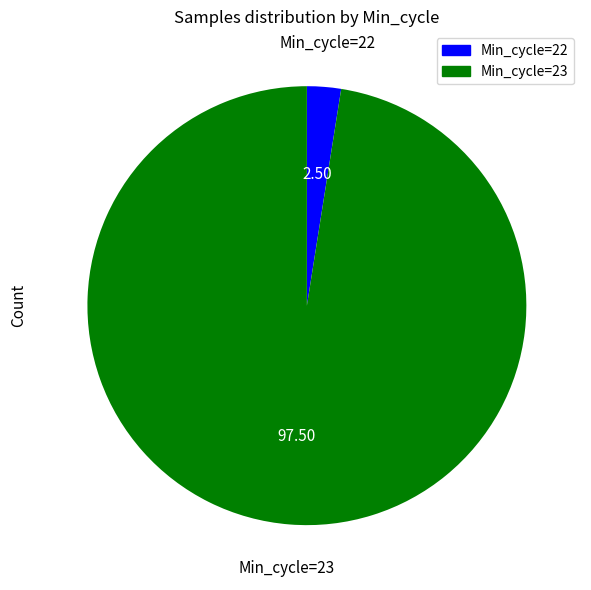

Which has a higher value, Min_cycle=23 or Min_cycle=22?

Min_cycle=23